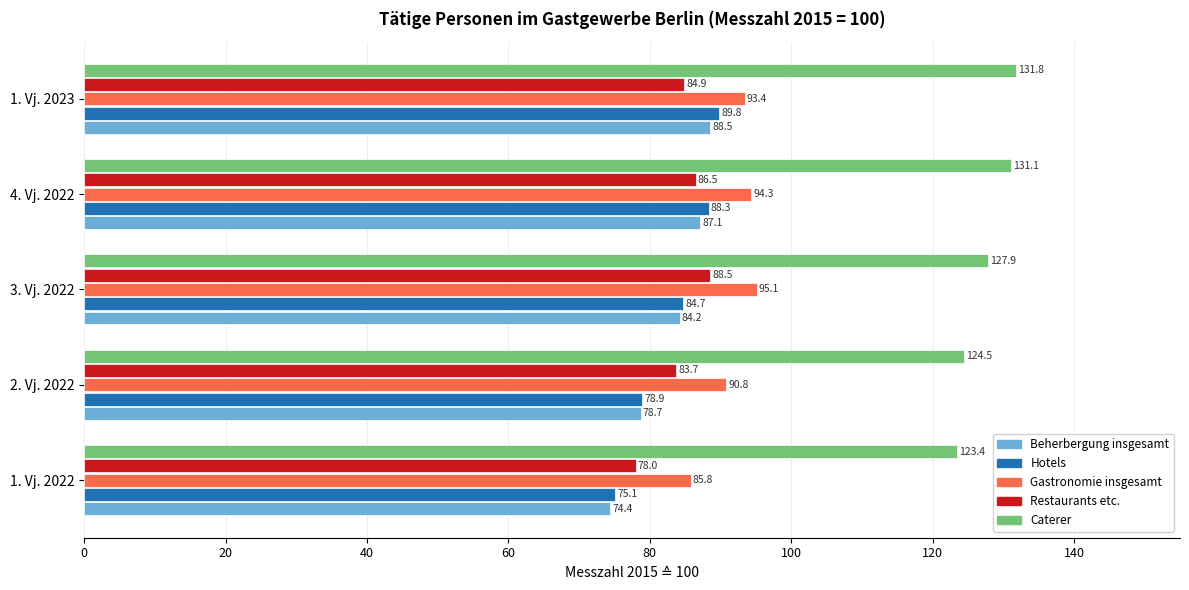

What is the highest value of the Caterer series?

131.8